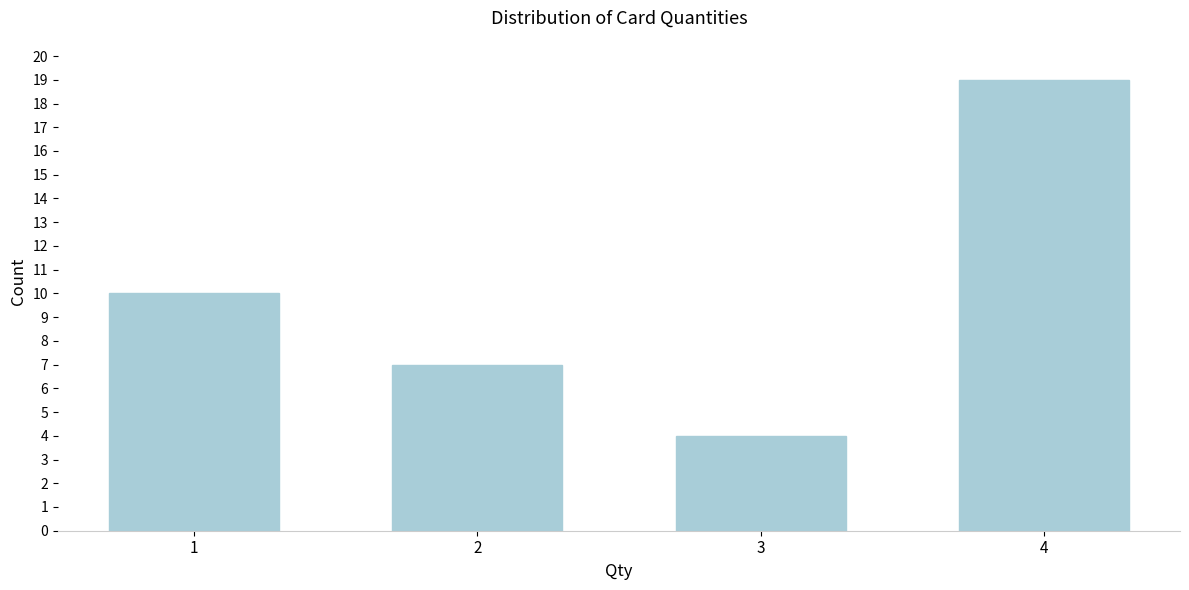

Reading right to left, extract all data points from this chart.

19	4	7	10